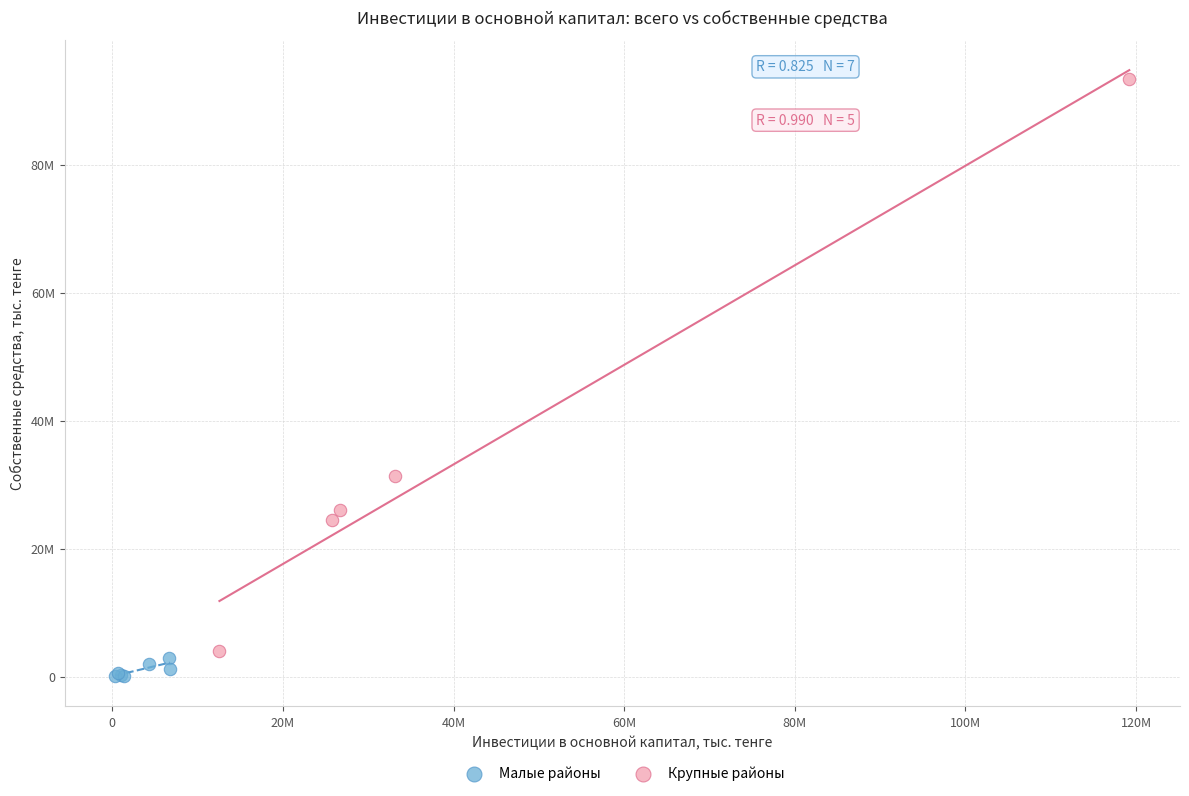

Which series has the widest spread of Y values?

Крупные районы